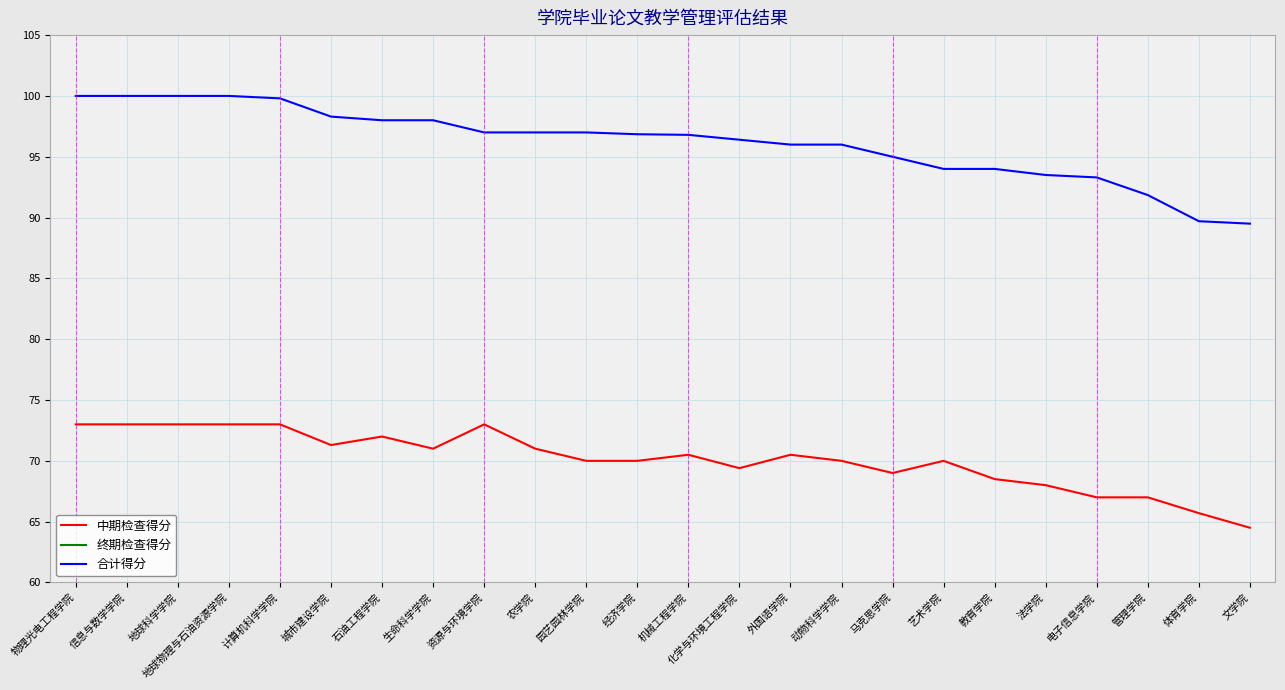

Is this an area chart (filled region under the line)?

No